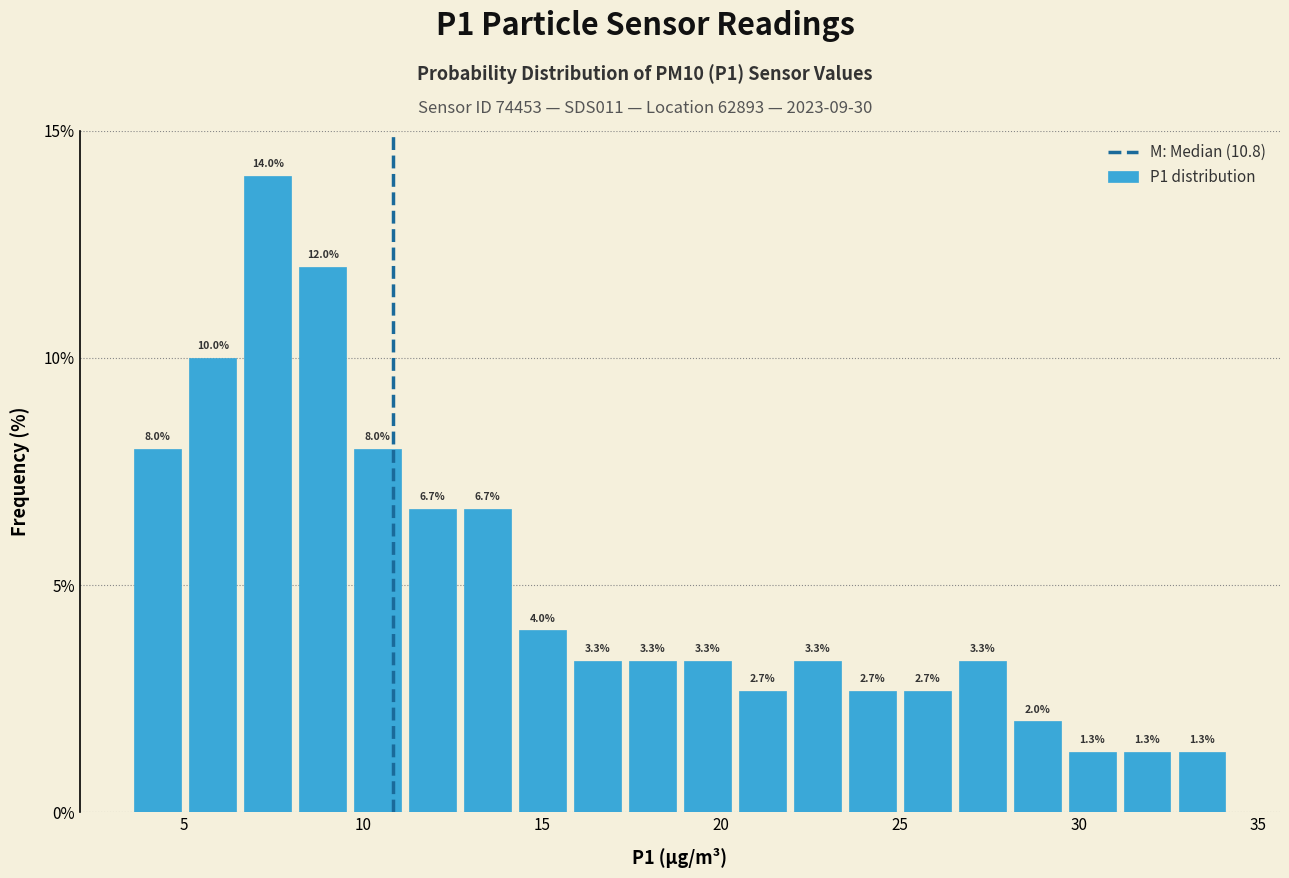

Read against the x-axis, roughly where is the centre of the tallest bar?

7.5